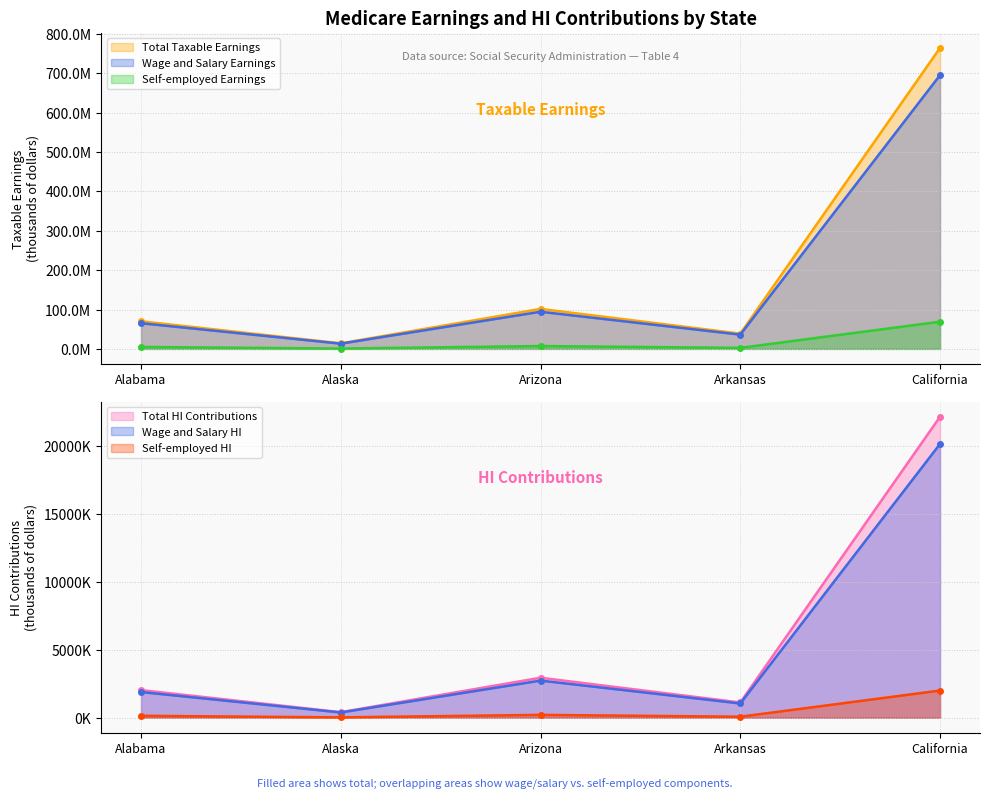

What is the sum of the Self-employed HI values at Arkansas and California?

2077517